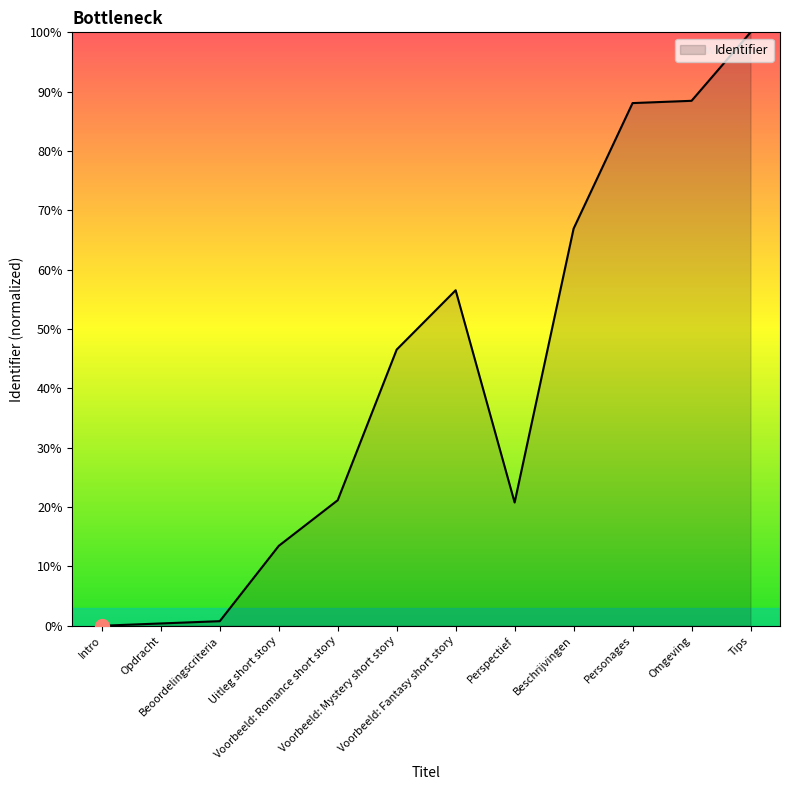

Which label corresponds to the largest value in the chart?

Tips